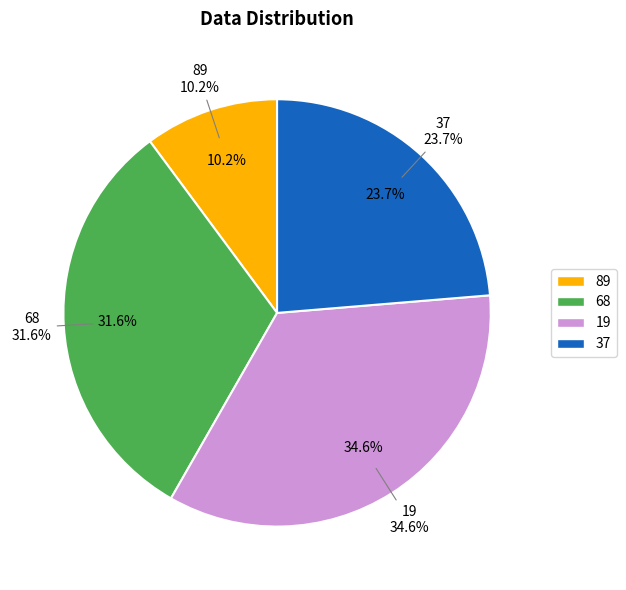

Is 37 the majority of the pie?

No